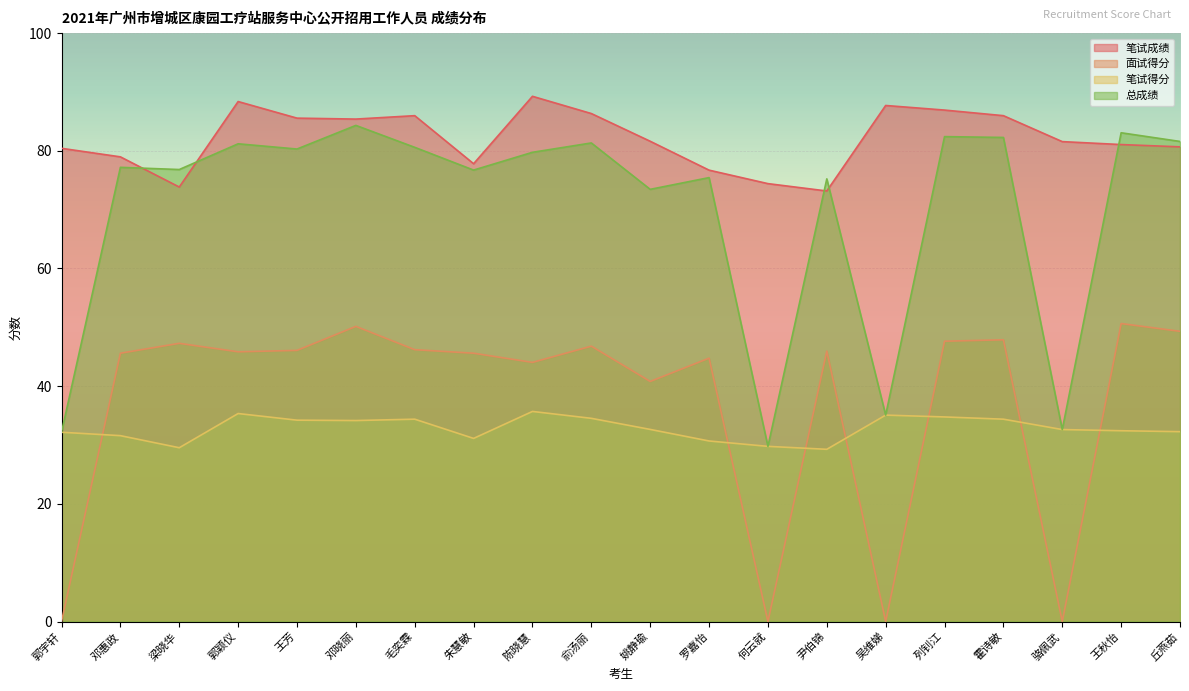

What is the difference between the second highest and minimum values in the 面试得分 series?

50.2